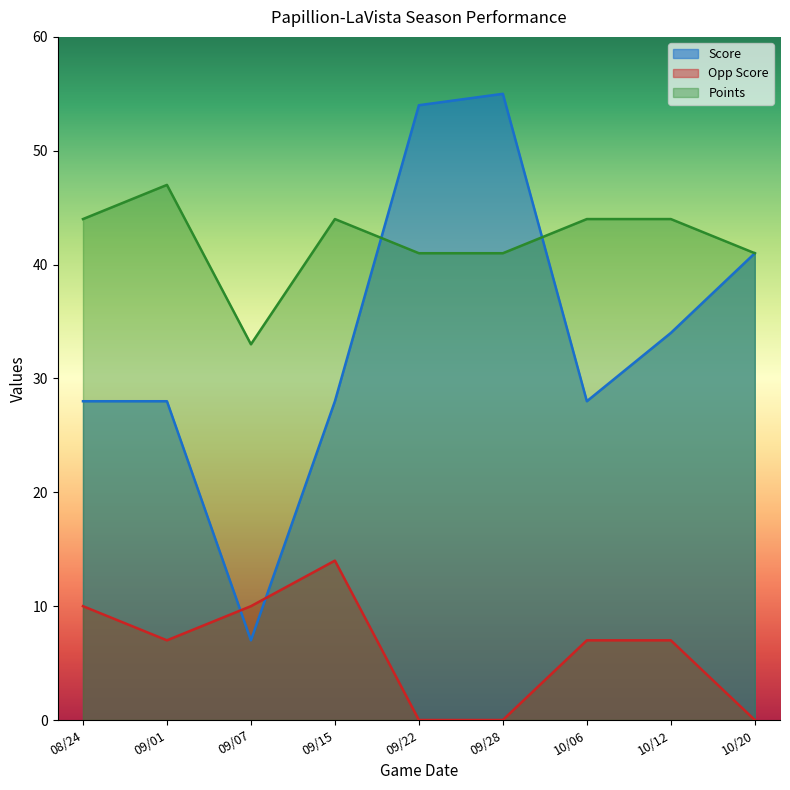

Is it true that Points equals 62 at 10/12?

False